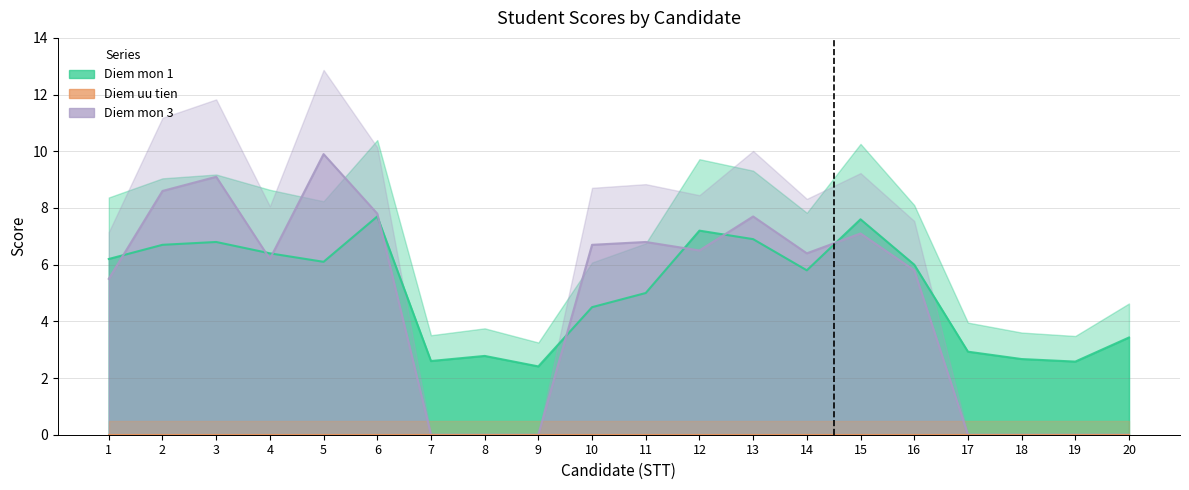

How many data points in Diem mon 3 are less than 6?

9